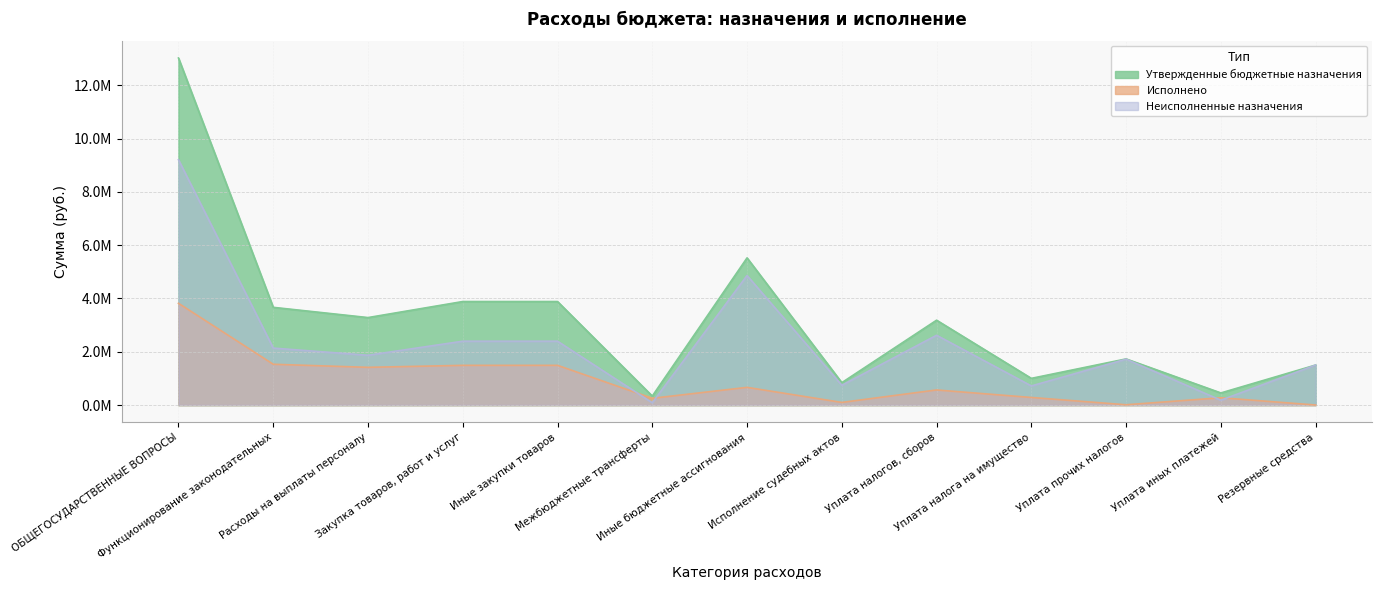

What is the sum of all Утвержденные бюджетные назначения values?

42300300.0